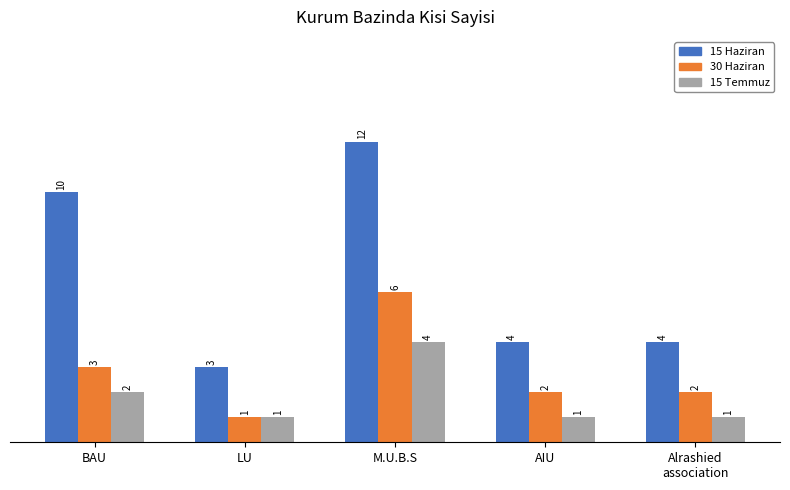

Where is 15 Temmuz nearest to the value 2?

BAU